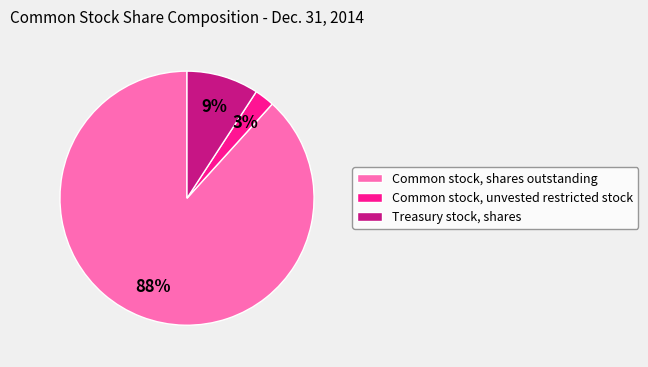

What percentage is the Common stock, unvested restricted stock slice, to the nearest percent?

3%